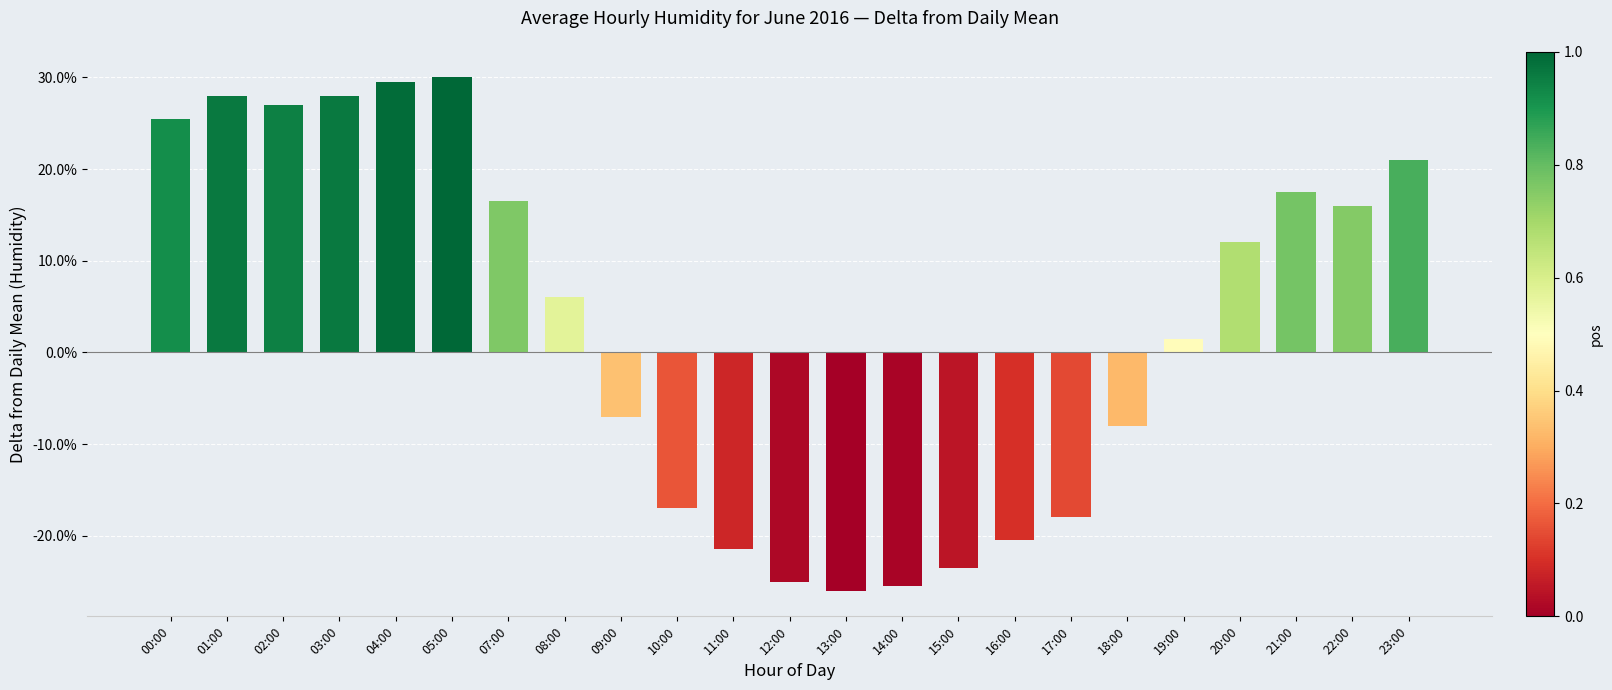

How many values are below zero?

10